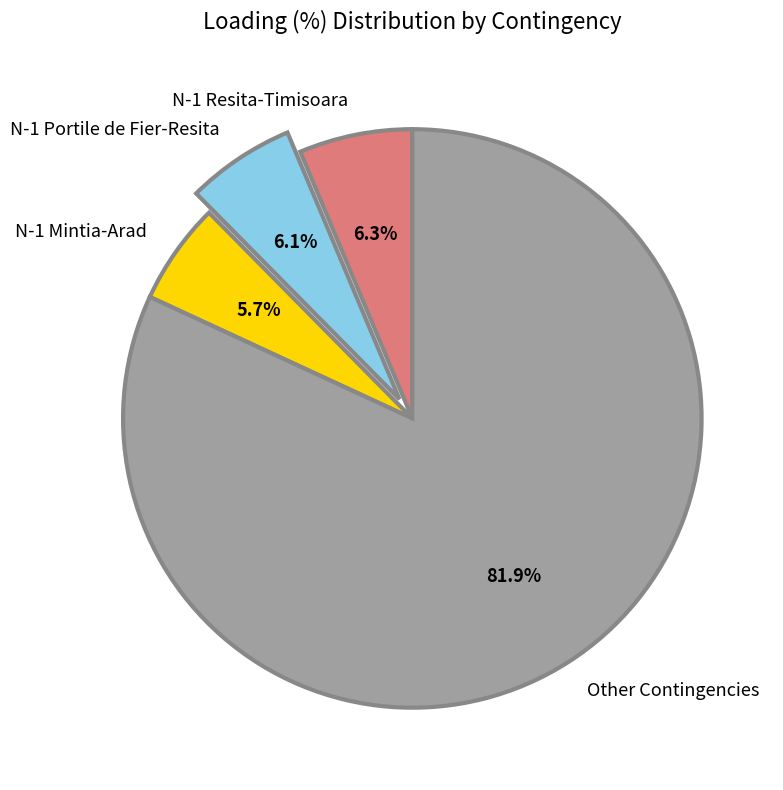

Does N-1 Mintia-Arad account for over 50% of the chart?

No